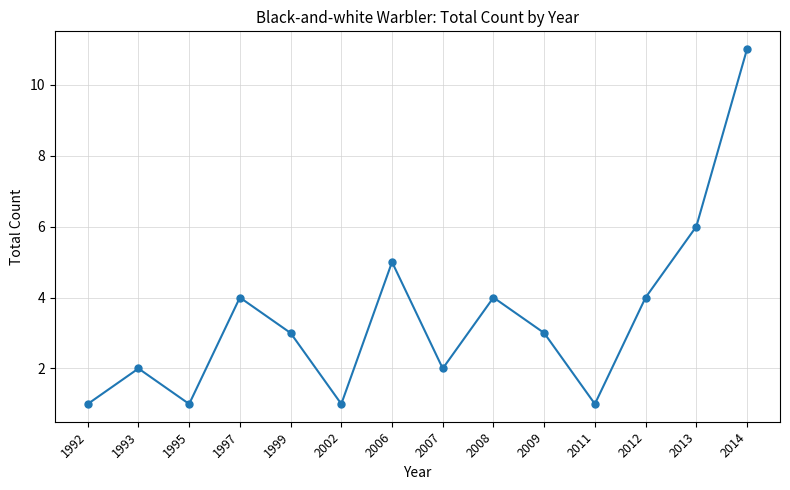

How many points are lower than both their immediate neighbors (excluding endpoints)?

4